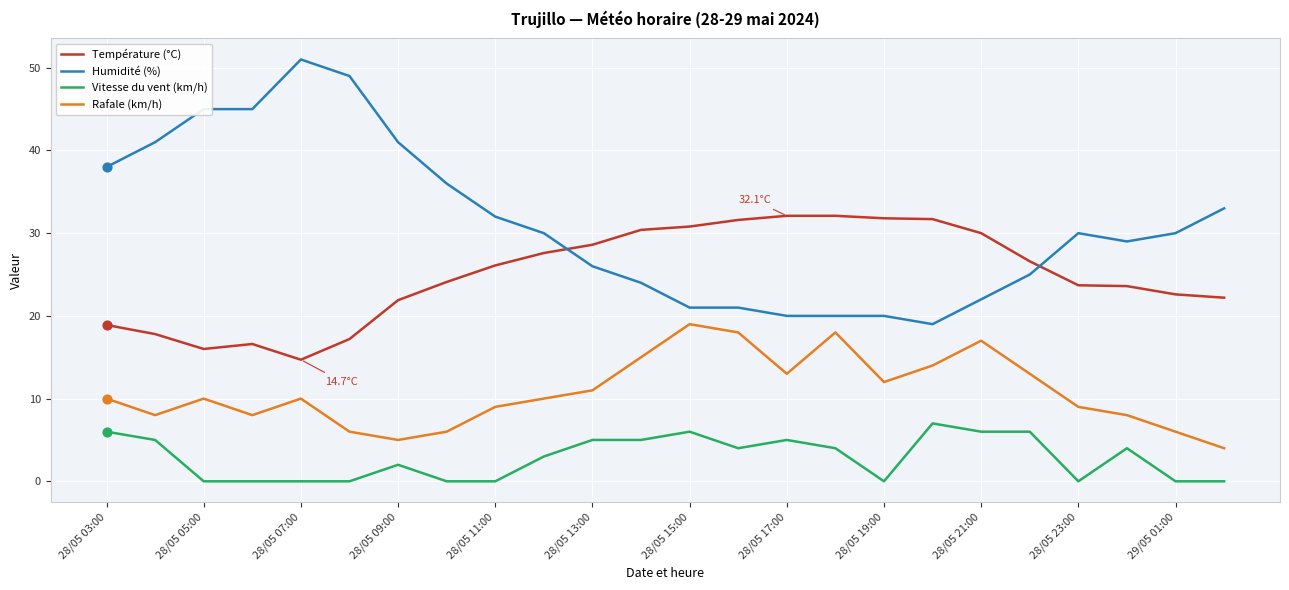

Which series has the largest range (max minus min)?

Humidité (%)